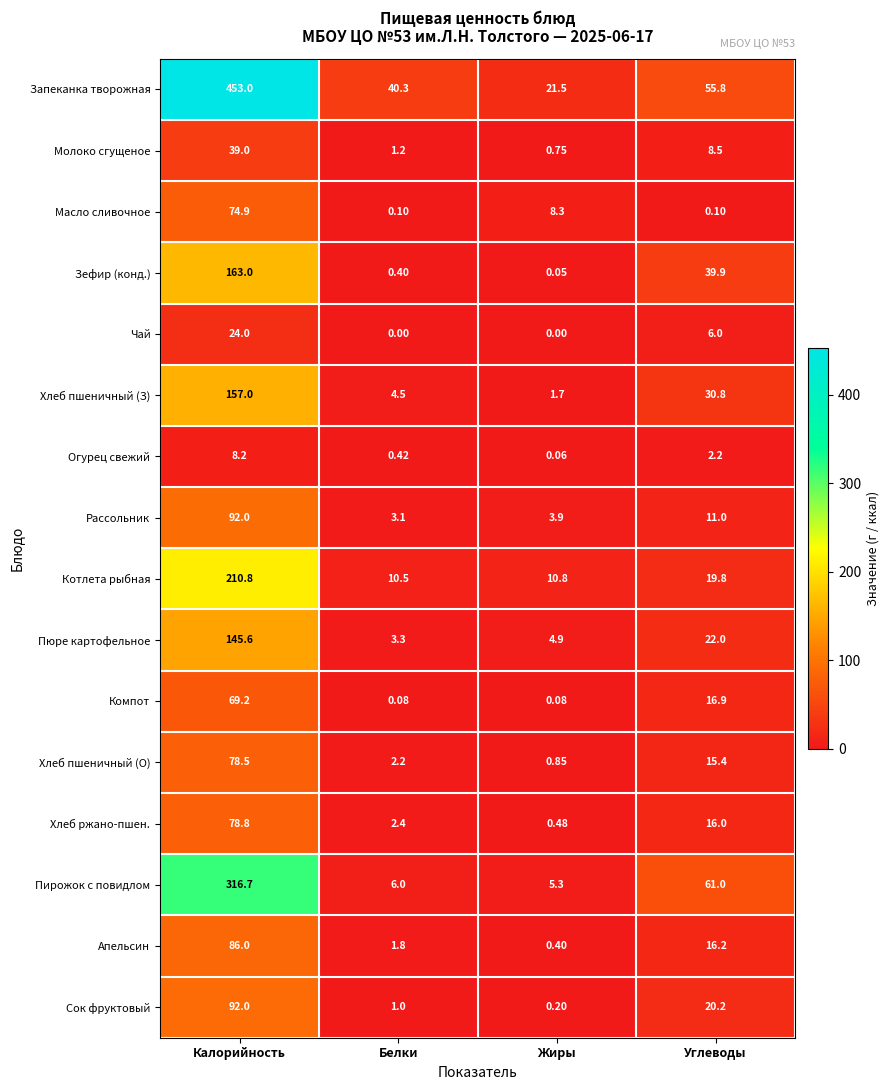

Where is Сок фруктовый nearest to the value 46?

Углеводы